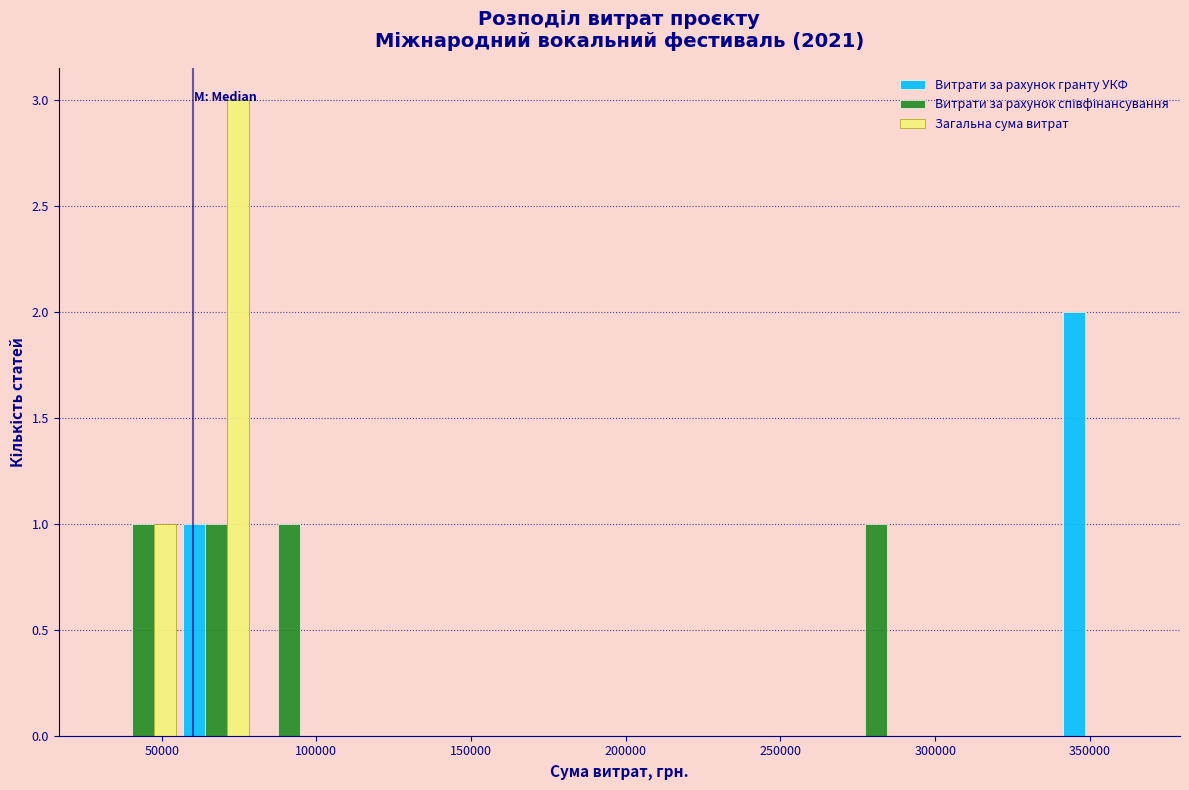

In the Загальна сума витрат series, which range on the x-axis has the tallest bar?

55000 to 80000